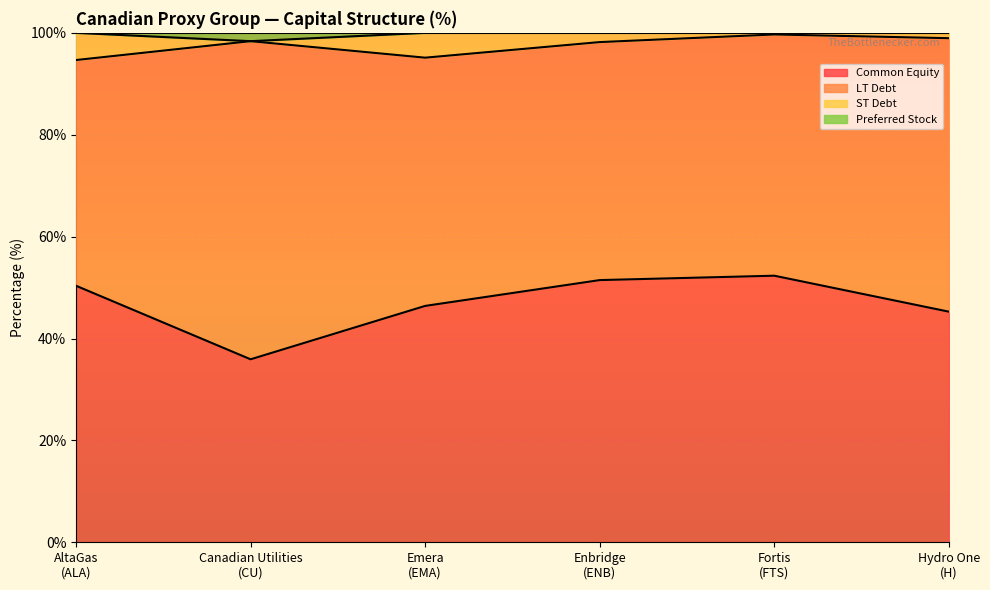

What value does the Common Equity series have at Canadian Utilities
(CU)?

35.9